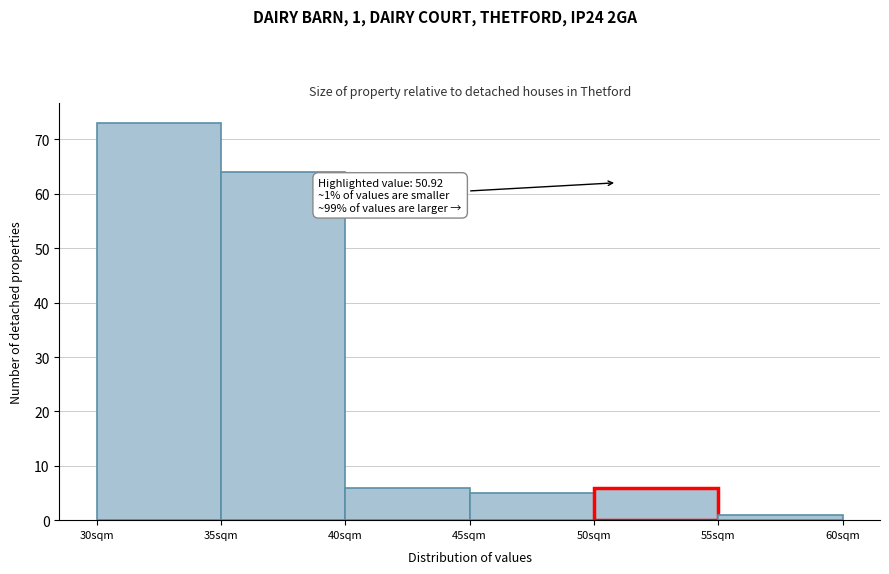

Over which range of the x-axis is the bar tallest?

30 to 35